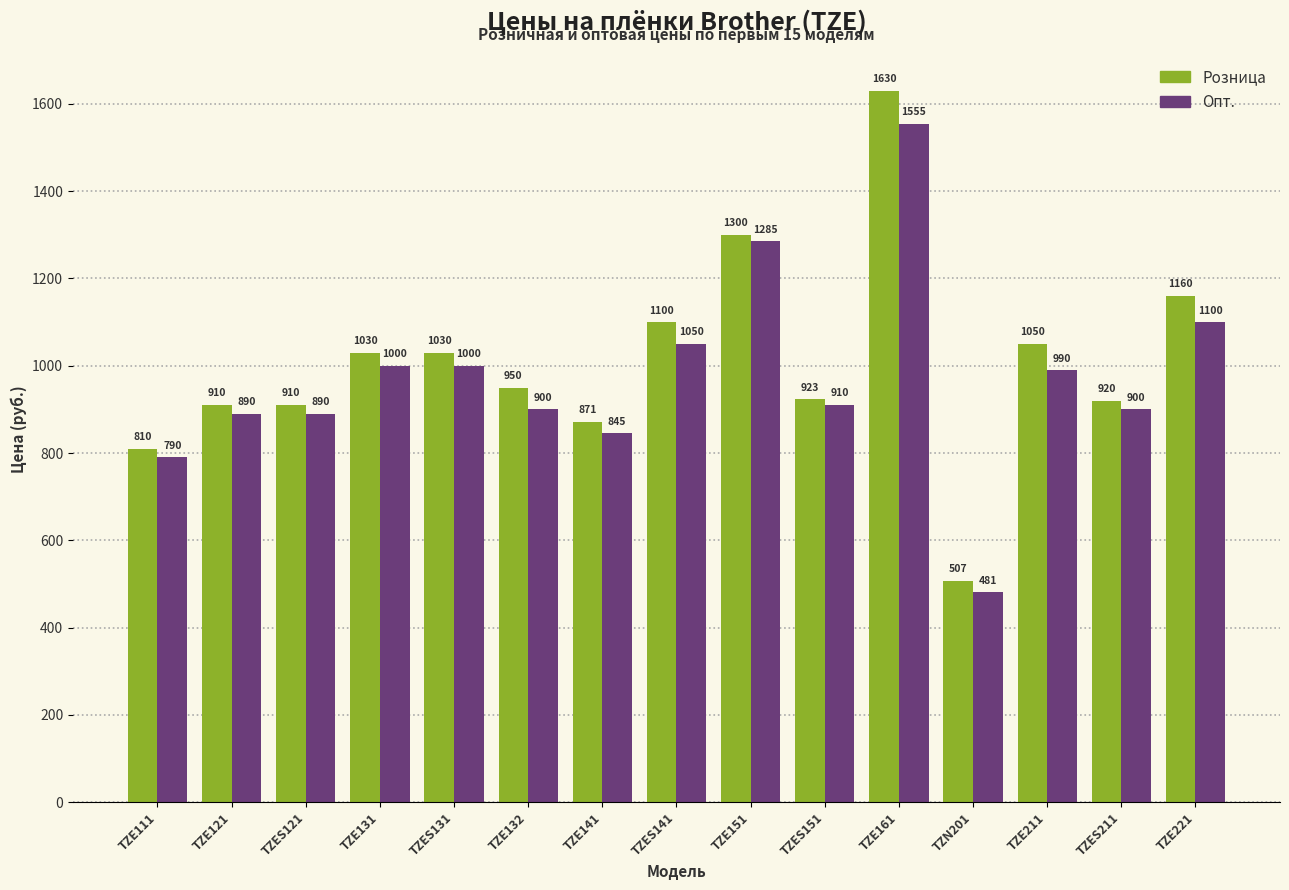

What is the spread (max minus min) of values at TZE111?

20